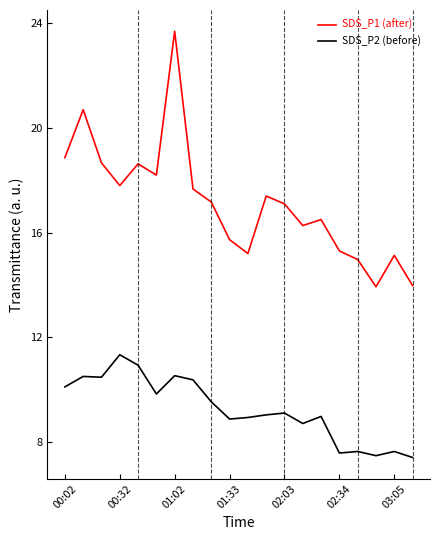

What is the difference between the maximum and minimum values in the SDS_P2 (before) series?

3.9